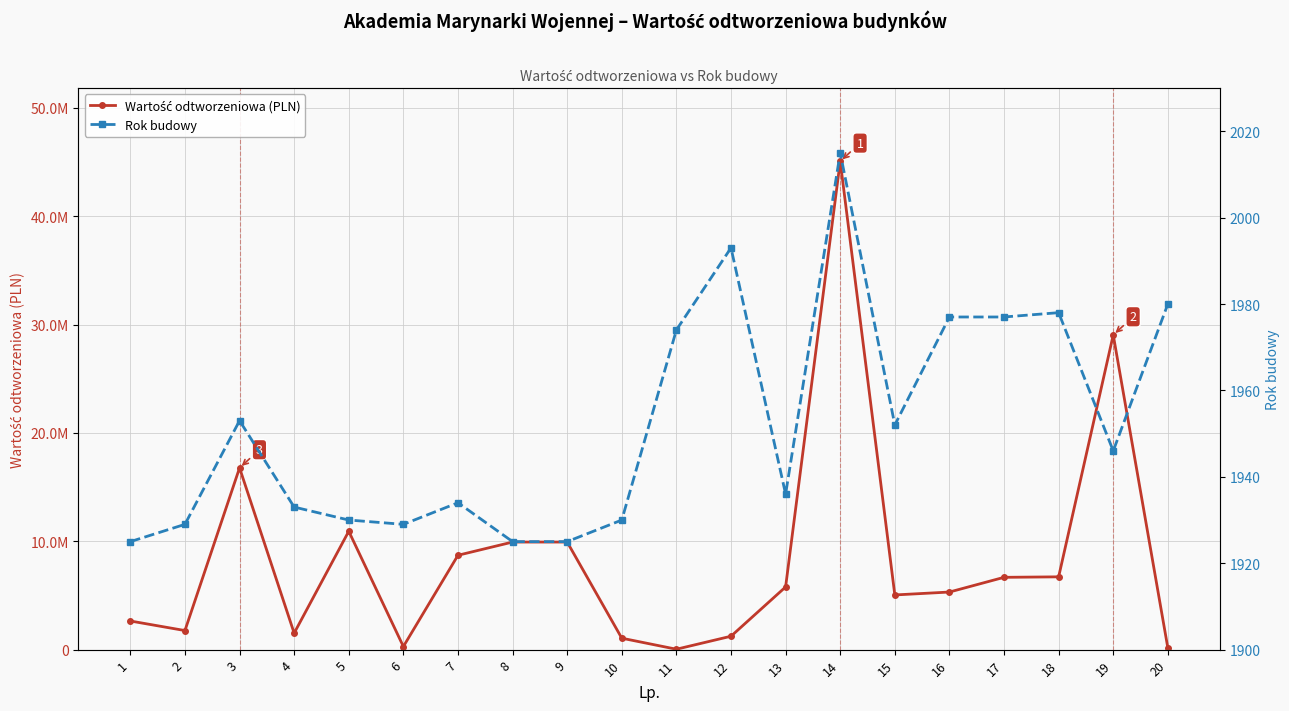

What are all the series names shown in the legend?

Wartość odtworzeniowa (PLN), Rok budowy